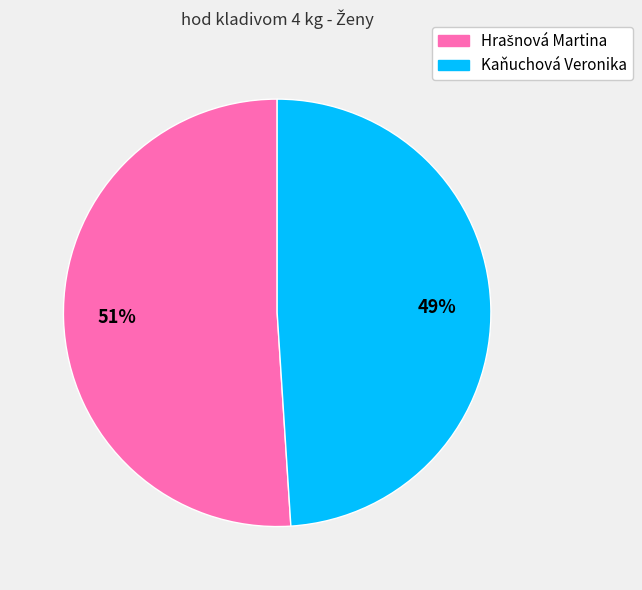

Which category has the smallest portion of the pie?

Kaňuchová Veronika